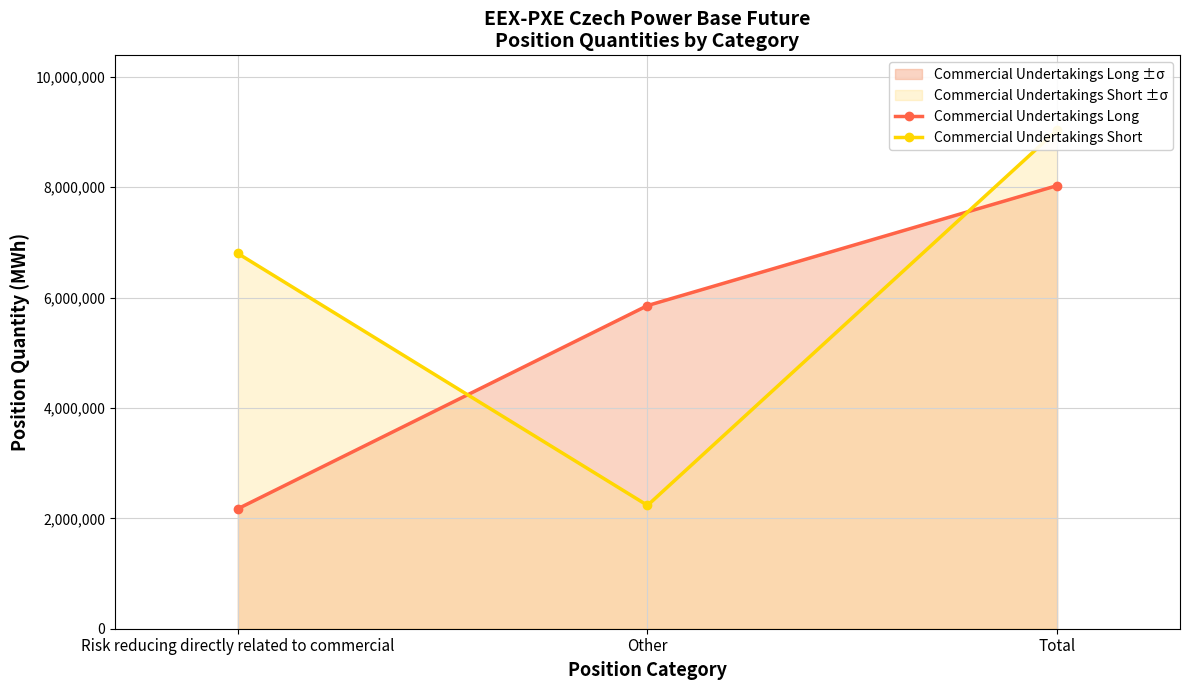

What is the difference between the Commercial Undertakings Short values at Total and Risk reducing directly related to commercial?

2235077